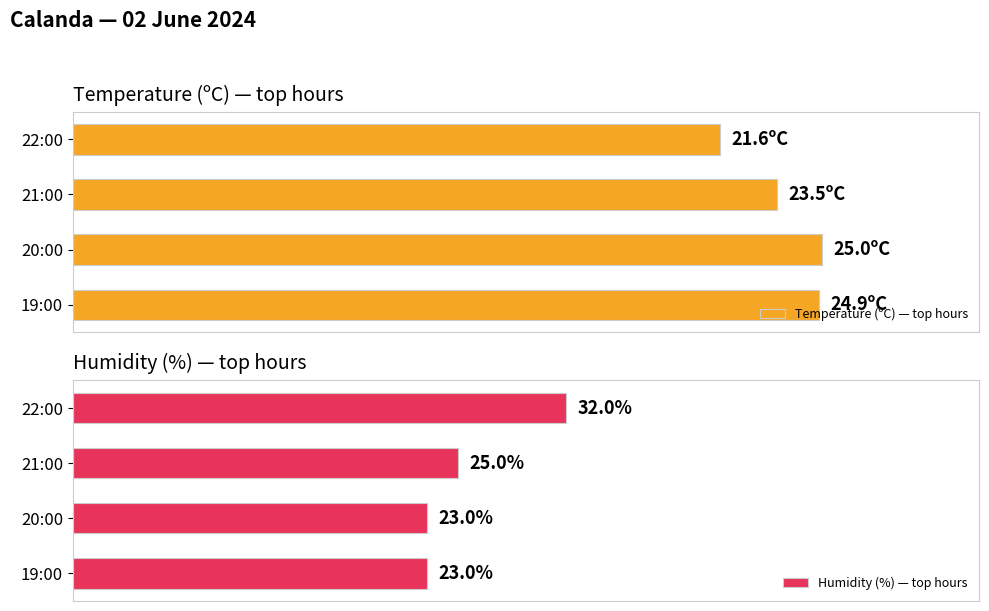

Which series has the widest spread of values?

Humidity (%) — top hours